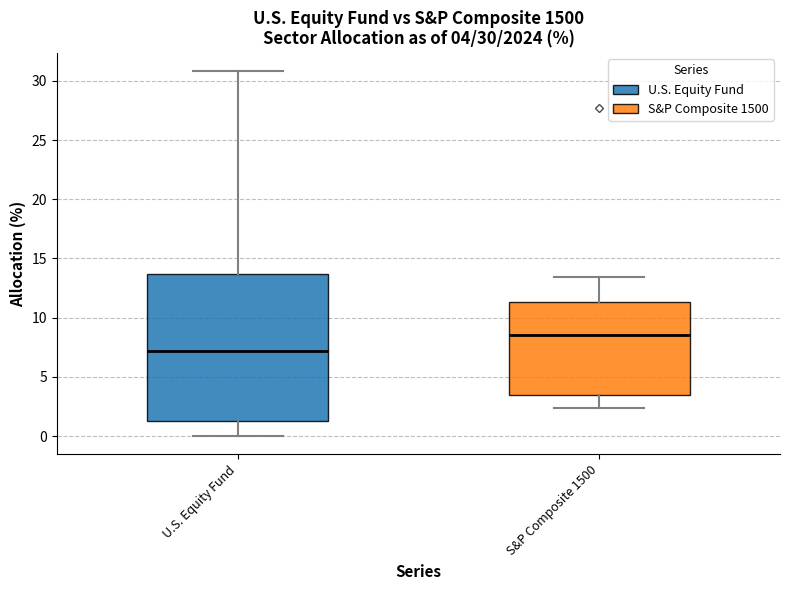

Which box has the lowest median line?

U.S. Equity Fund